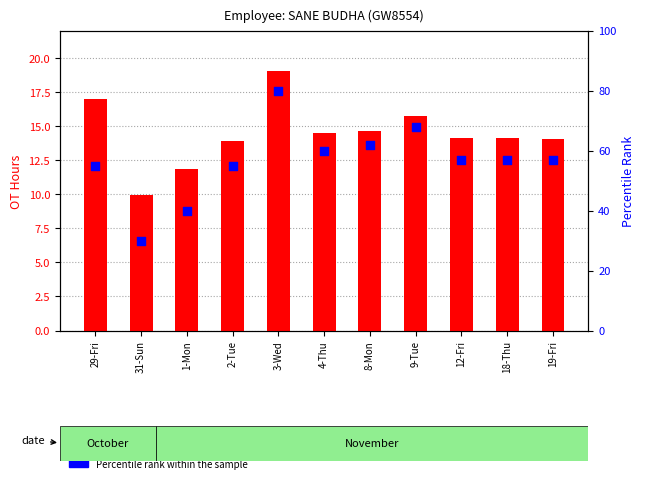

Which series reaches the minimum Y coordinate?

OT Hours